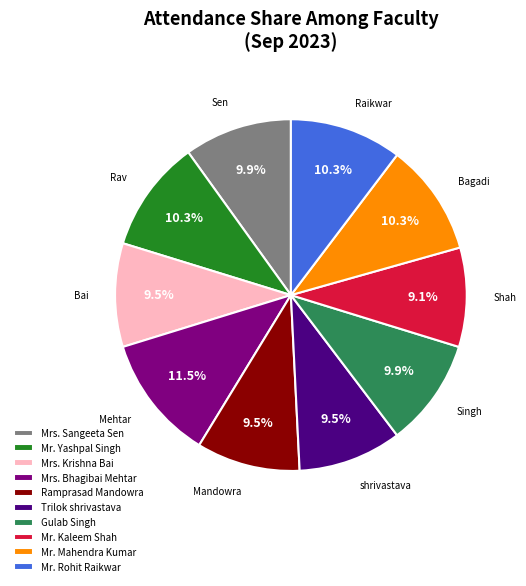

Is there any slice that represents more than half of the pie?

No